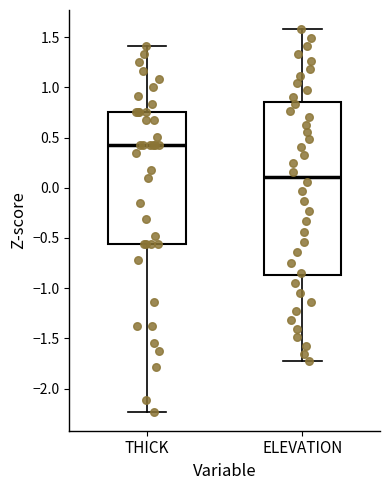

Which box's median line is the highest?

THICK